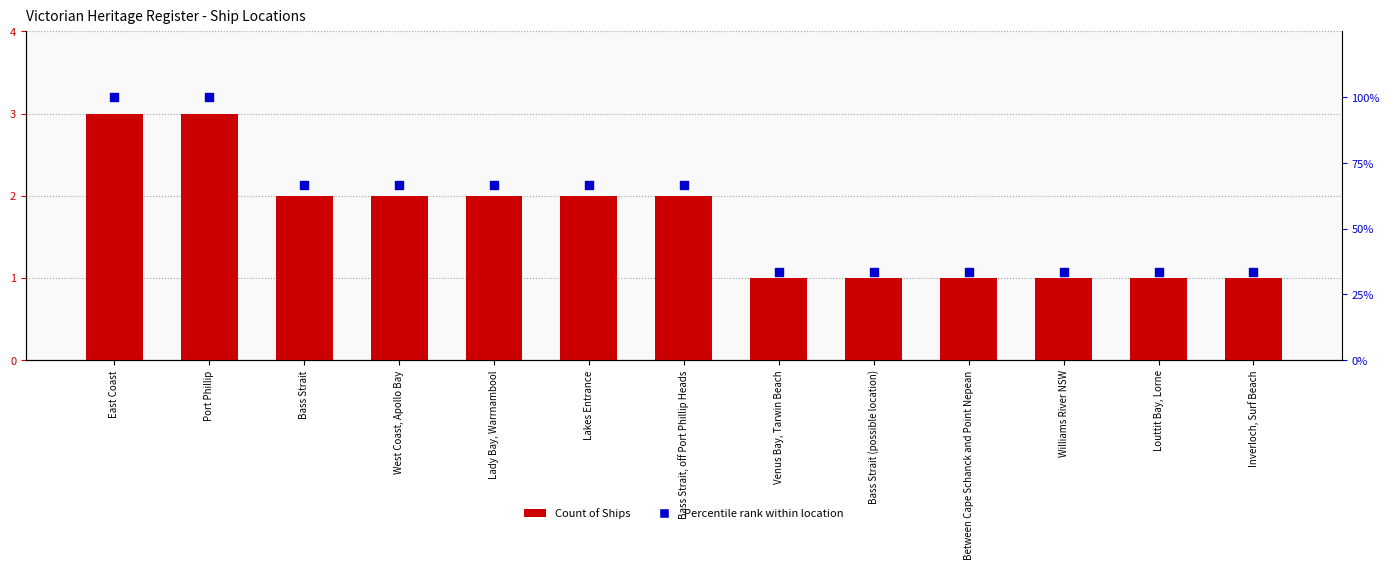

What are all the series names shown in the legend?

Count of Ships, Percentile rank within location